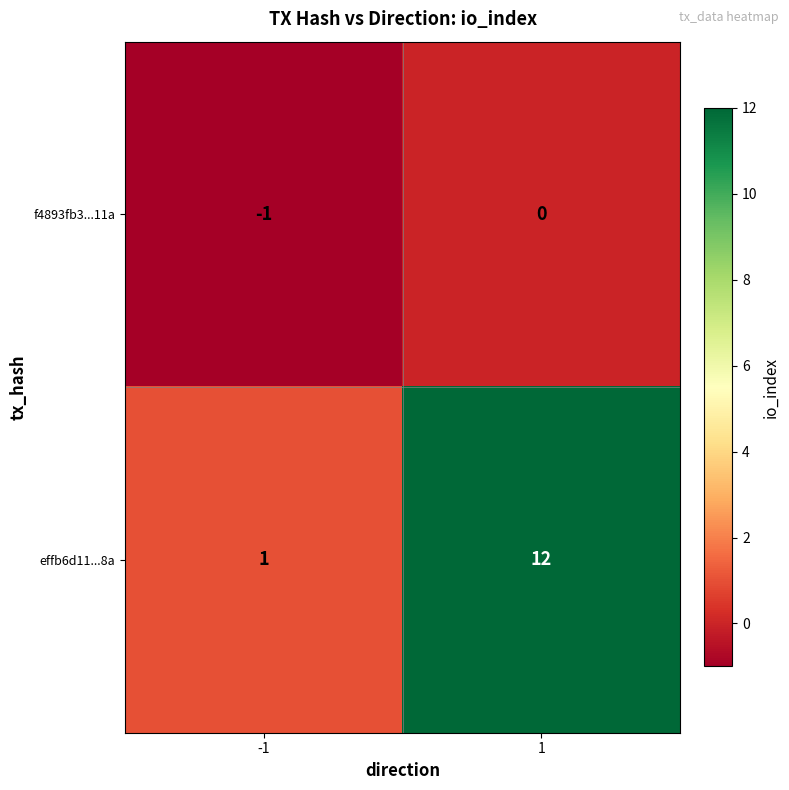

Which series has the largest range (max minus min)?

effb6d11...8a